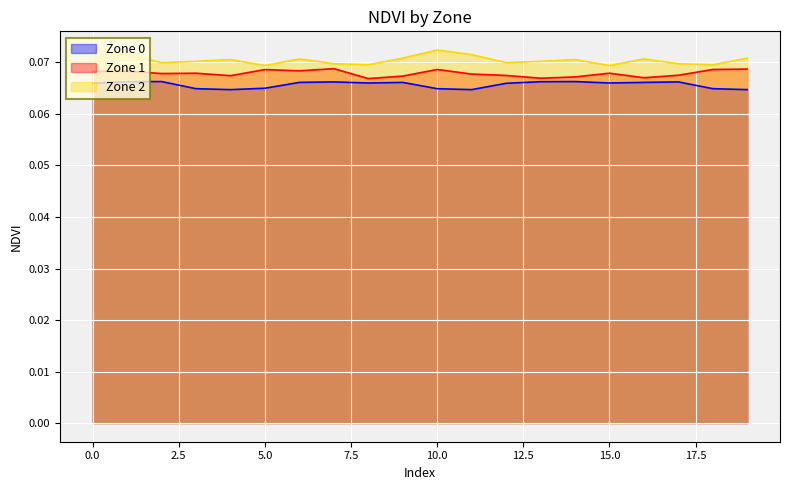

What is the sum of the Zone 0 values at 19 and 11?

0.1